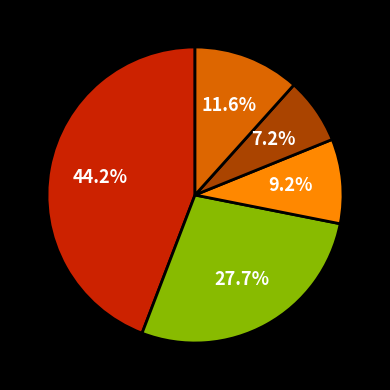

Is there a majority slice in this chart?

No